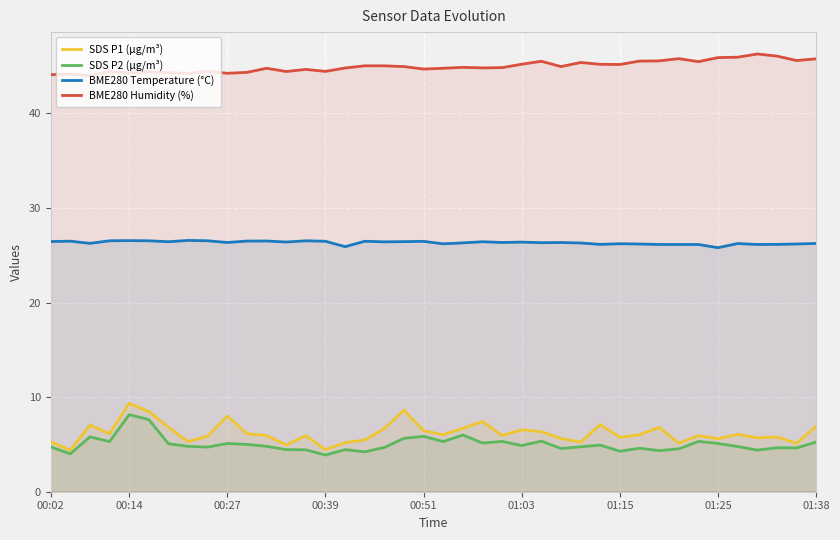

Where is SDS P2 (µg/m³) nearest to the value 6?

21